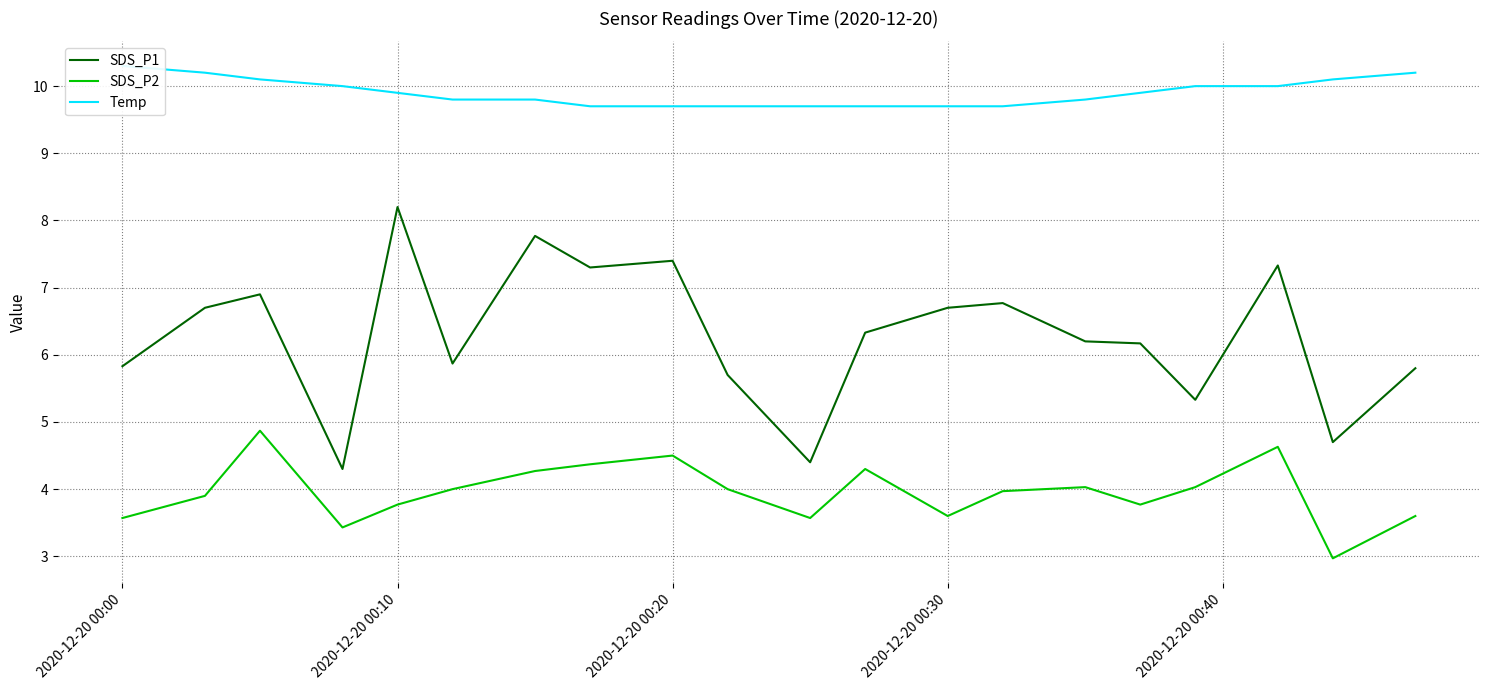

Which series has the largest total across all categories?

Temp